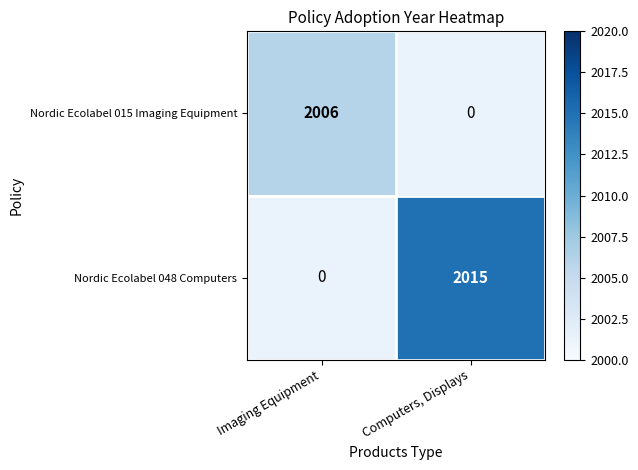

The Nordic Ecolabel 015 Imaging Equipment series shows 2006 at Imaging Equipment. True or false?

True